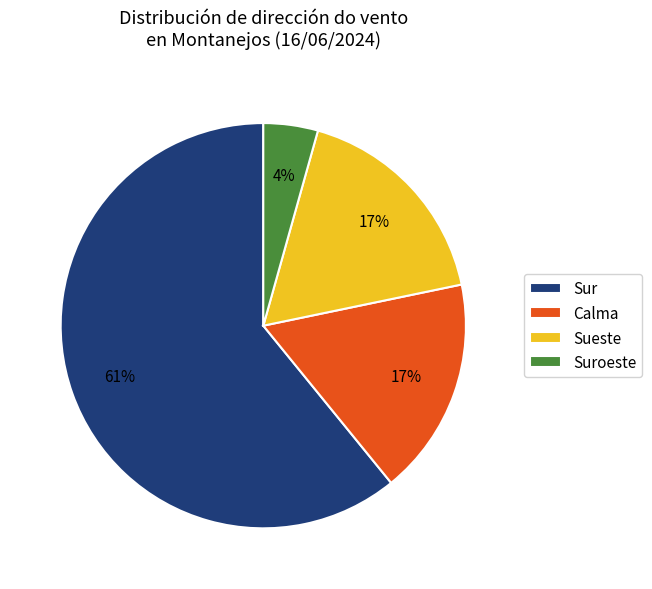

Does Sur represent more than half of the total?

Yes